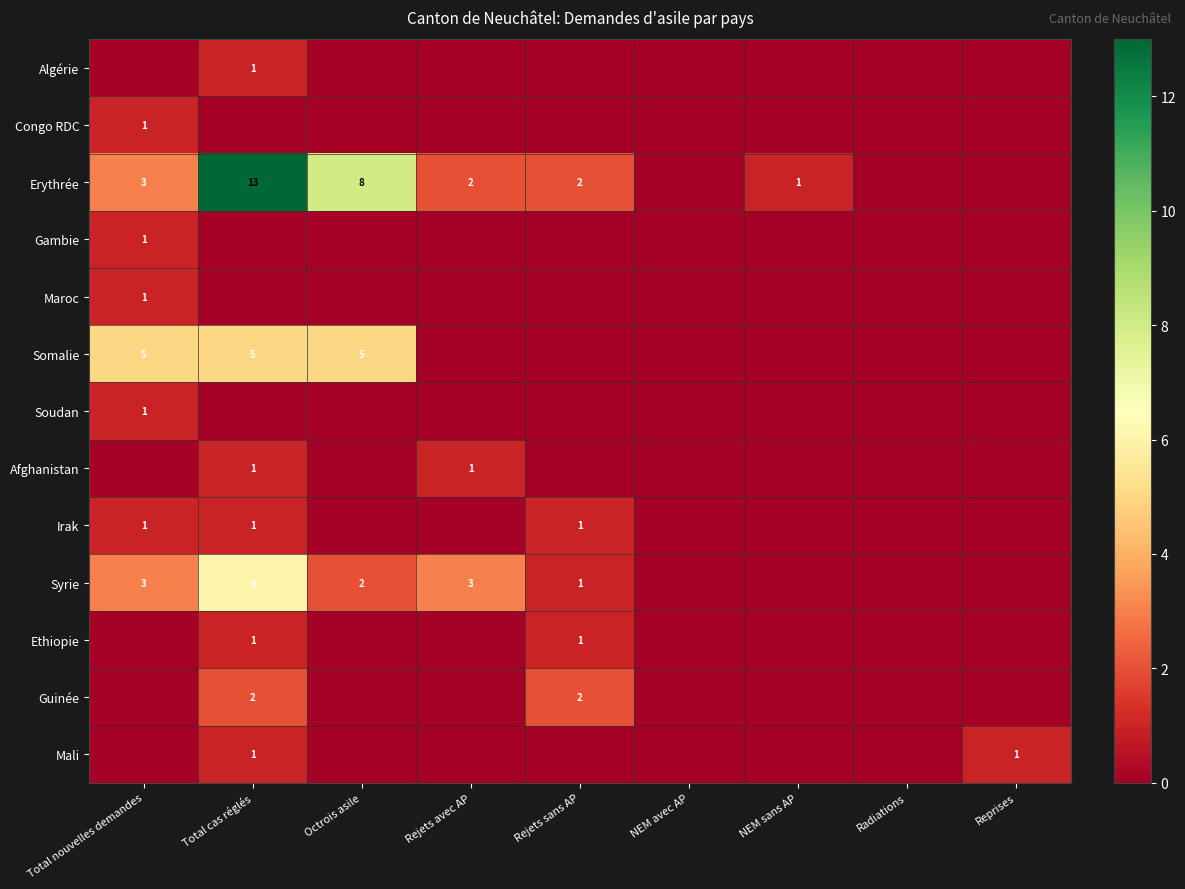

At which label does Maroc reach its minimum?

Total cas réglés